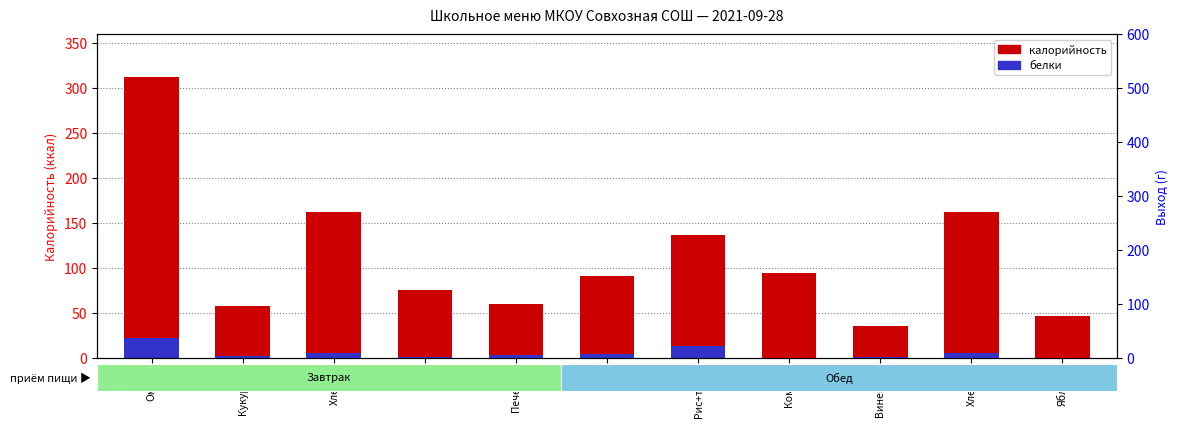

Which series changed the most between Омлет and Суп?

калорийность